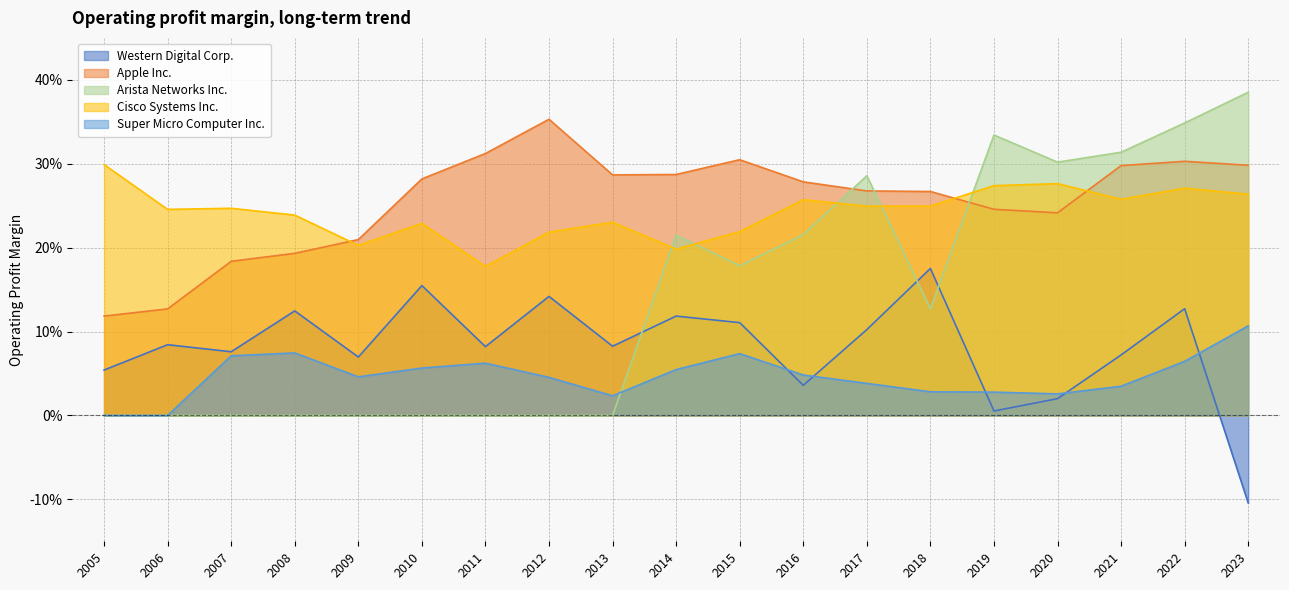

True or false: Cisco Systems Inc. and Western Digital Corp. intersect in this chart.

False